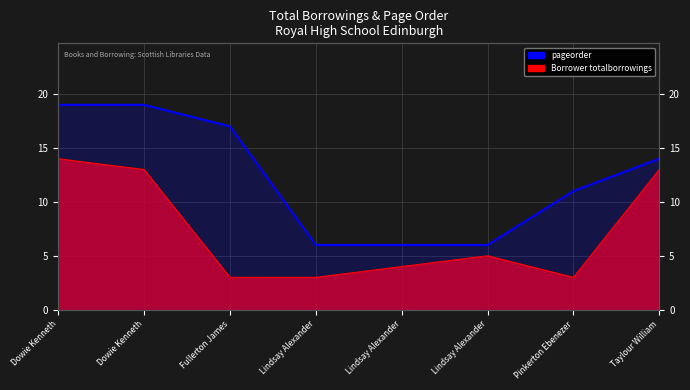

Does the chart display data point markers on the line(s)?

No